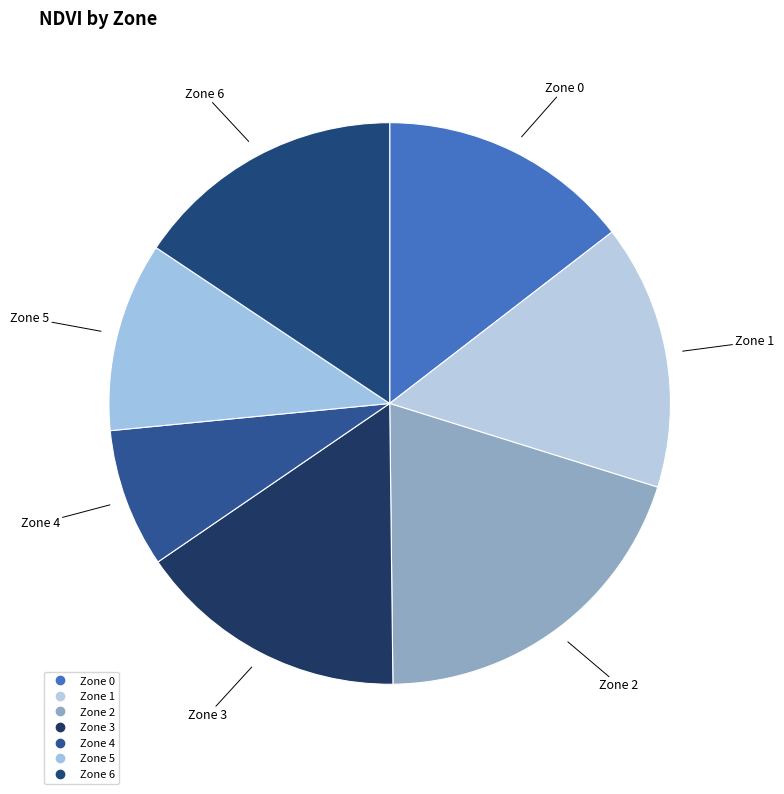

How many segments does this pie chart have?

7